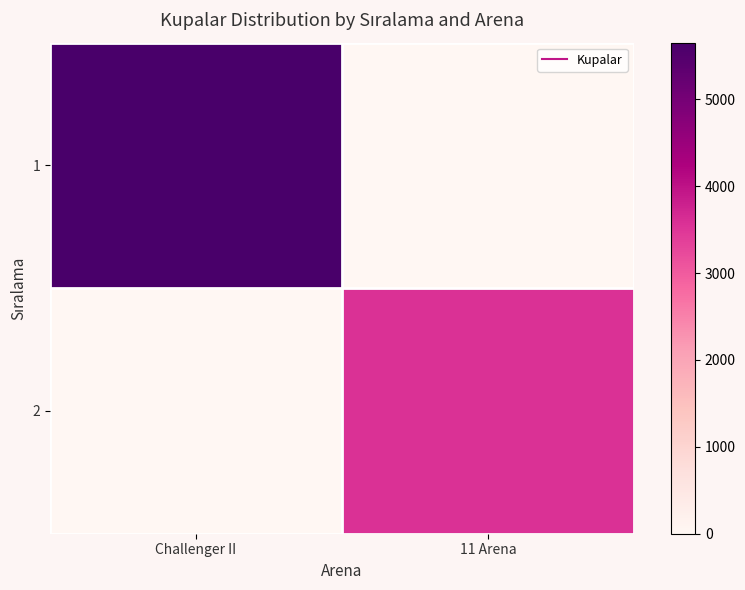

How many data points does each series have?

2